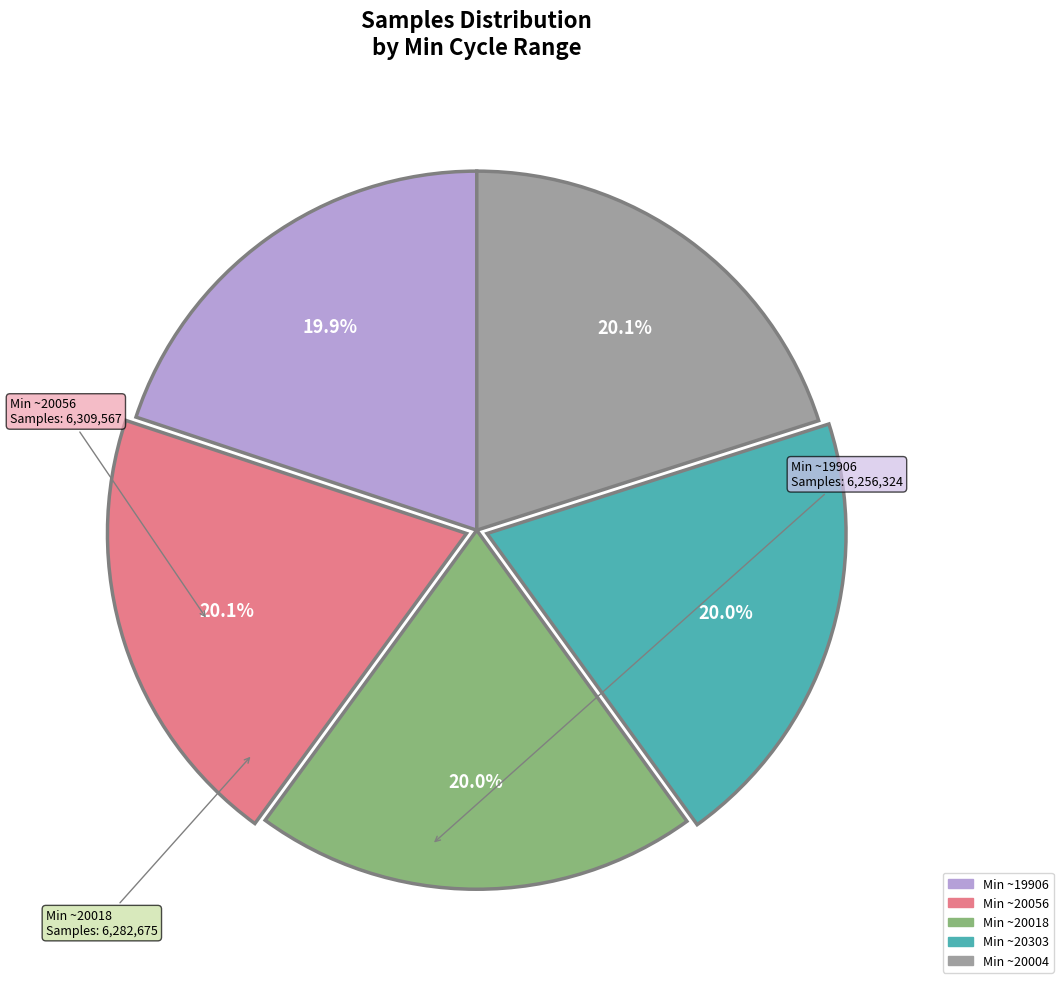

Does any single category account for the majority?

No